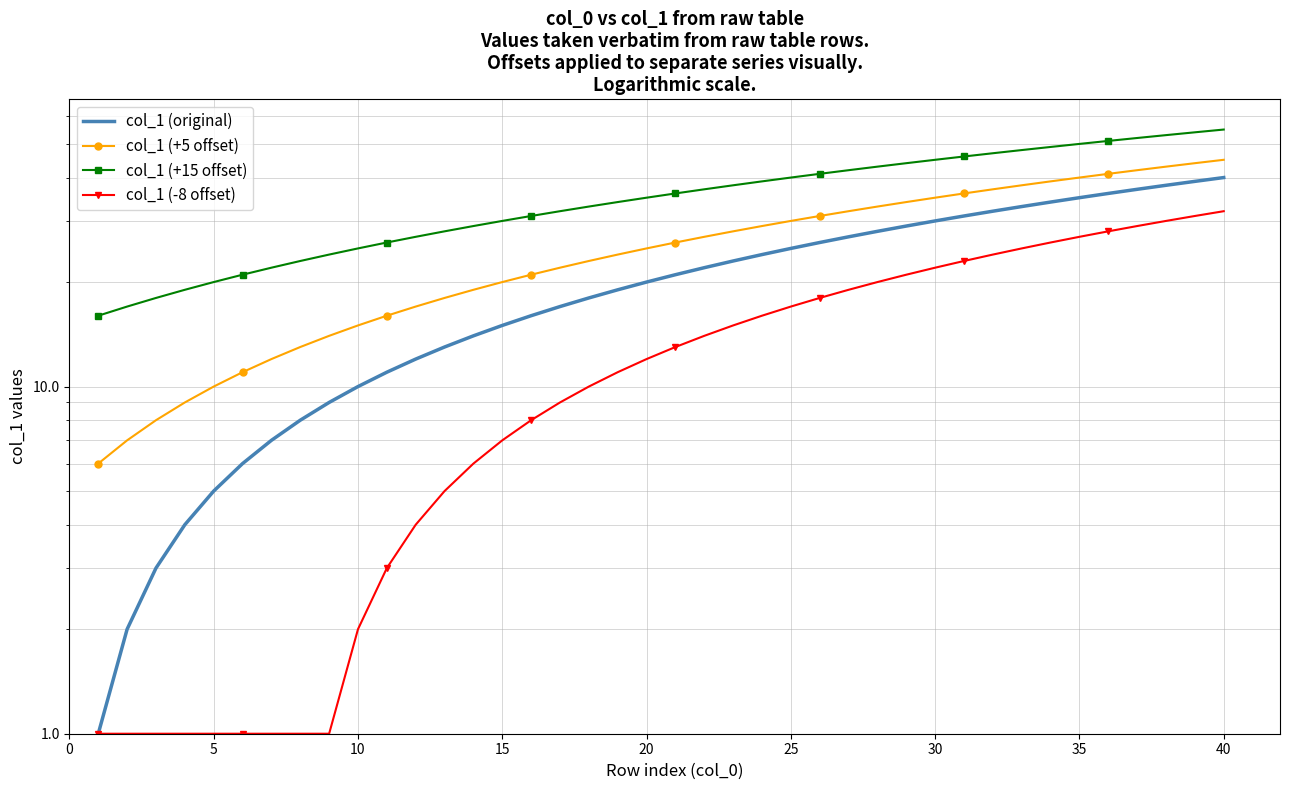

Reading right to left, list all the values displayed in this chart.

col_1 (original): 40	39	38	37	36	35	34	33	32	31	30	29	28	27	26	25	24	23	22	21	20	19	18	17	16	15	14	13	12	11	10	9	8	7	6	5	4	3	2	1
col_1 (+5 offset): 45	44	43	42	41	40	39	38	37	36	35	34	33	32	31	30	29	28	27	26	25	24	23	22	21	20	19	18	17	16	15	14	13	12	11	10	9	8	7	6
col_1 (+15 offset): 55	54	53	52	51	50	49	48	47	46	45	44	43	42	41	40	39	38	37	36	35	34	33	32	31	30	29	28	27	26	25	24	23	22	21	20	19	18	17	16
col_1 (-8 offset): 32	31	30	29	28	27	26	25	24	23	22	21	20	19	18	17	16	15	14	13	12	11	10	9	8	7	6	5	4	3	2	1	1	1	1	1	1	1	1	1